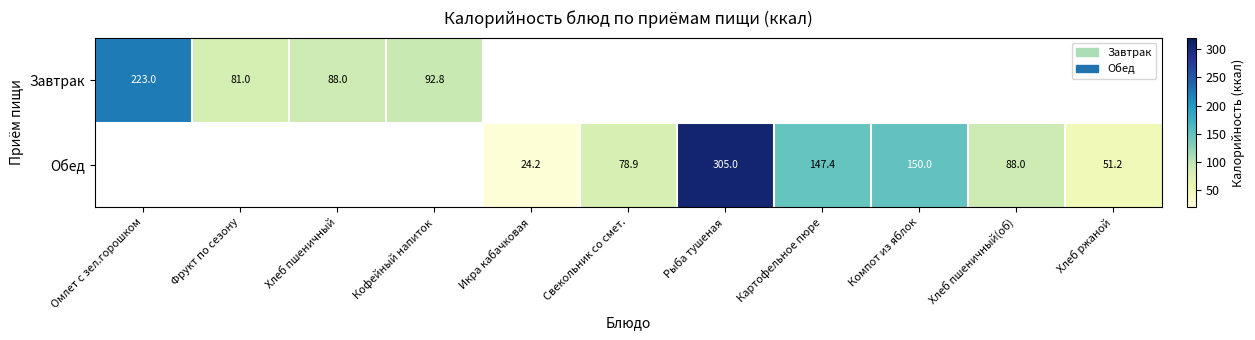

Is it true that Завтрак equals 88.0 at Хлеб пшеничный?

True